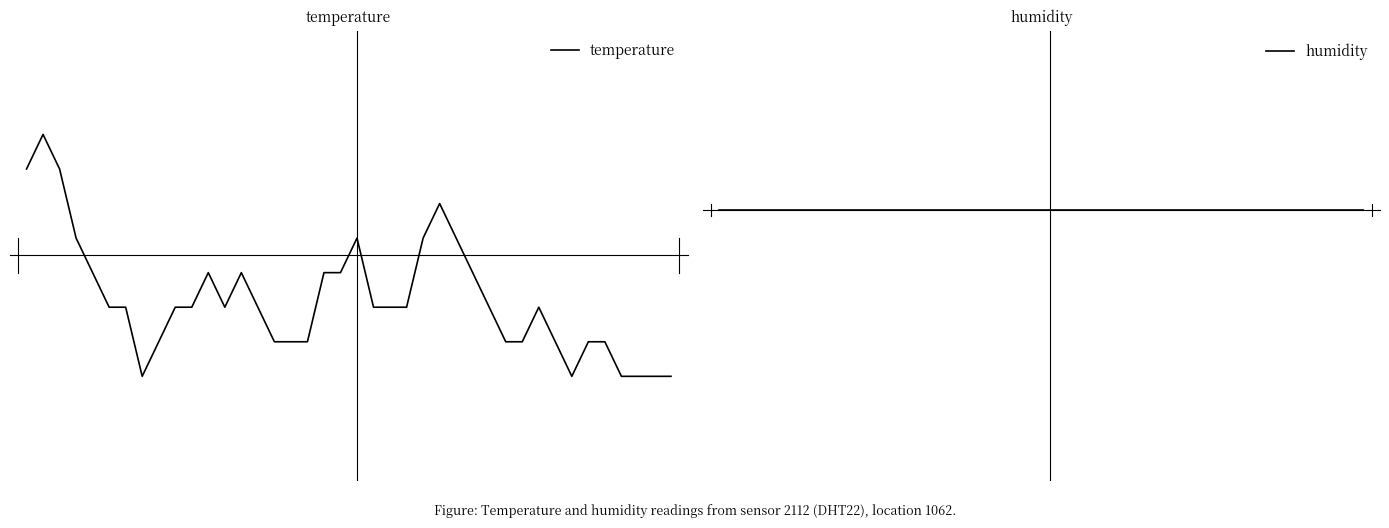

True or false: temperature and humidity cross at least once.

False